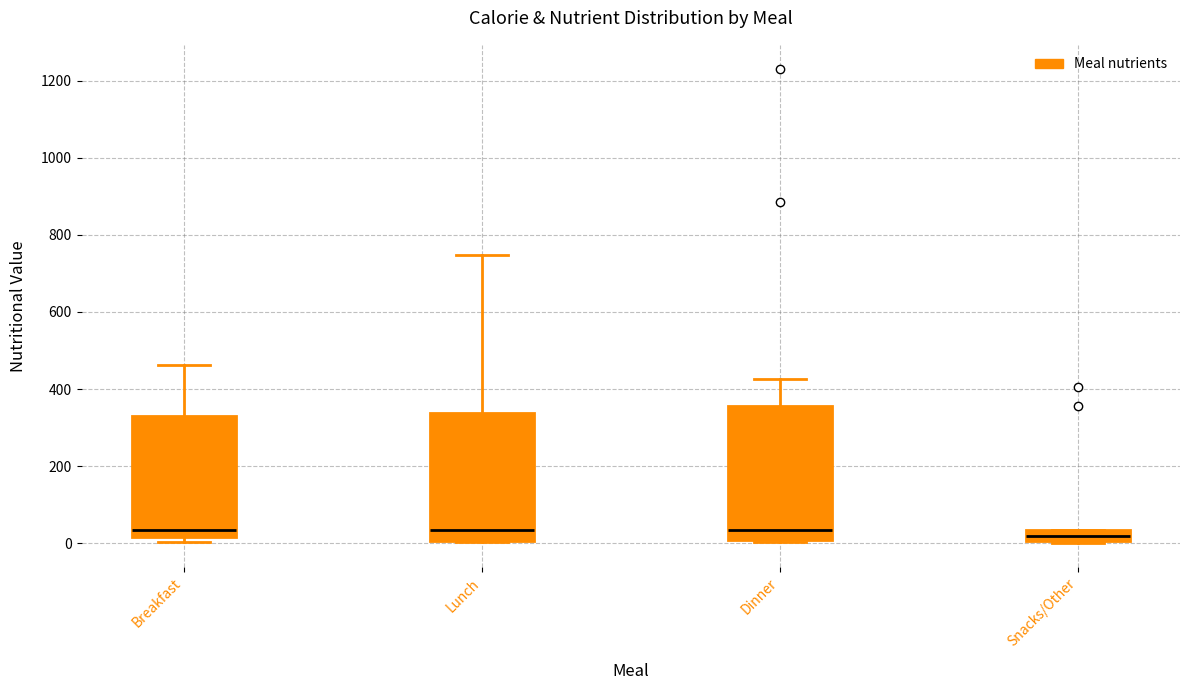

Where is the upper edge of the box for Snacks/Other on the y-axis? The values are not printed on the chart, so give them approximately, as read against the axis.

40